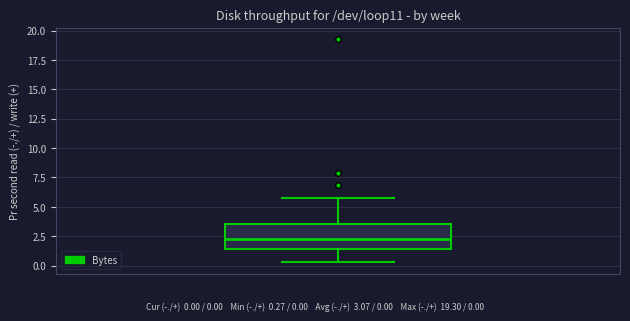

Read this box plot against the y-axis: the position of the median line, the range covered by the box, and the ends of both whiskers. The values are not printed on the chart, so give them approximately, as read against the axis.

median 2.0, box 1.5 to 3.5, whiskers 0.5 to 5.5